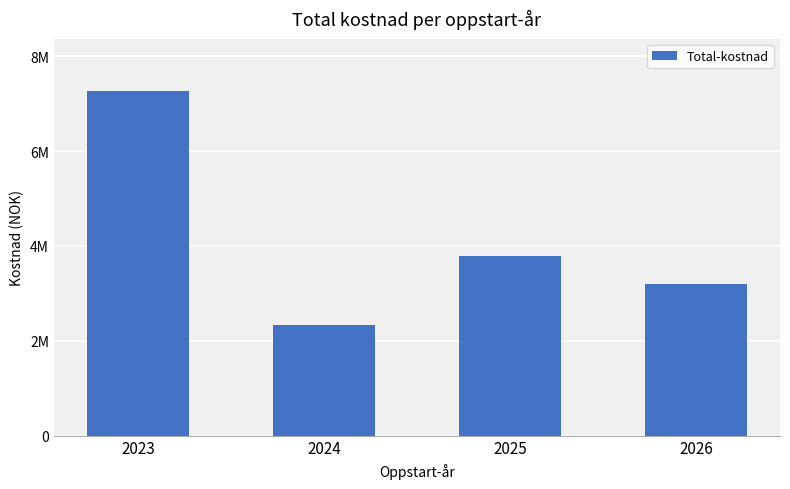

List the labels in order of value, smallest first.

2024, 2026, 2025, 2023